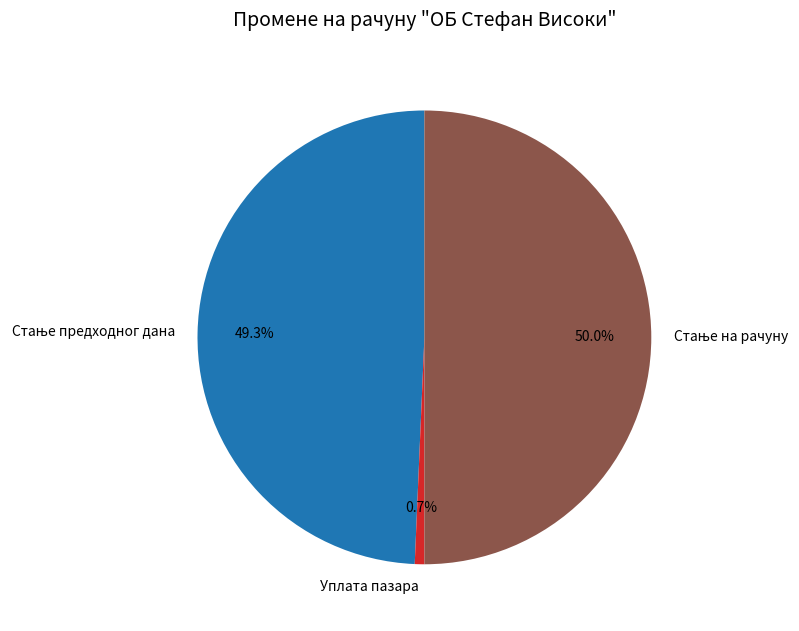

Which category has the smallest portion of the pie?

Уплата пазара